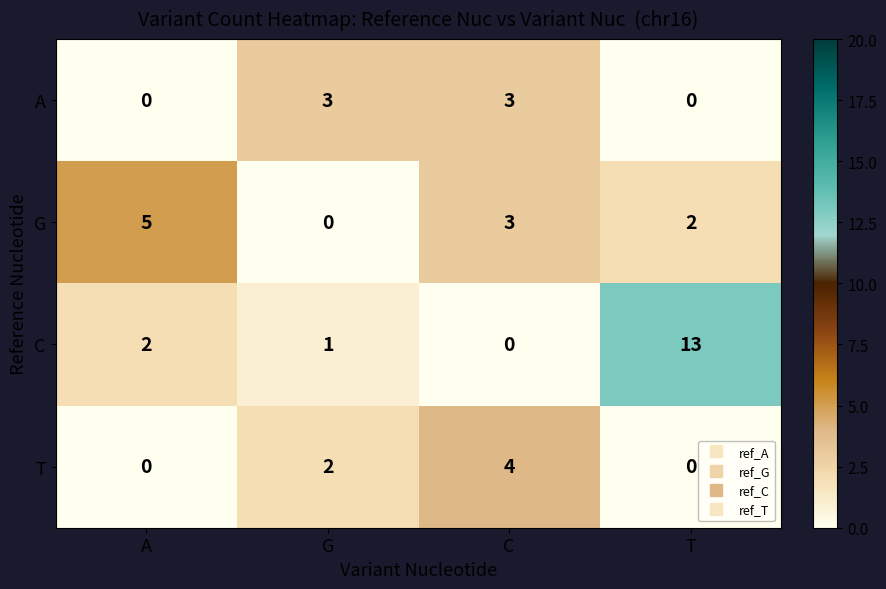

Between A and T, which series saw the biggest shift?

C